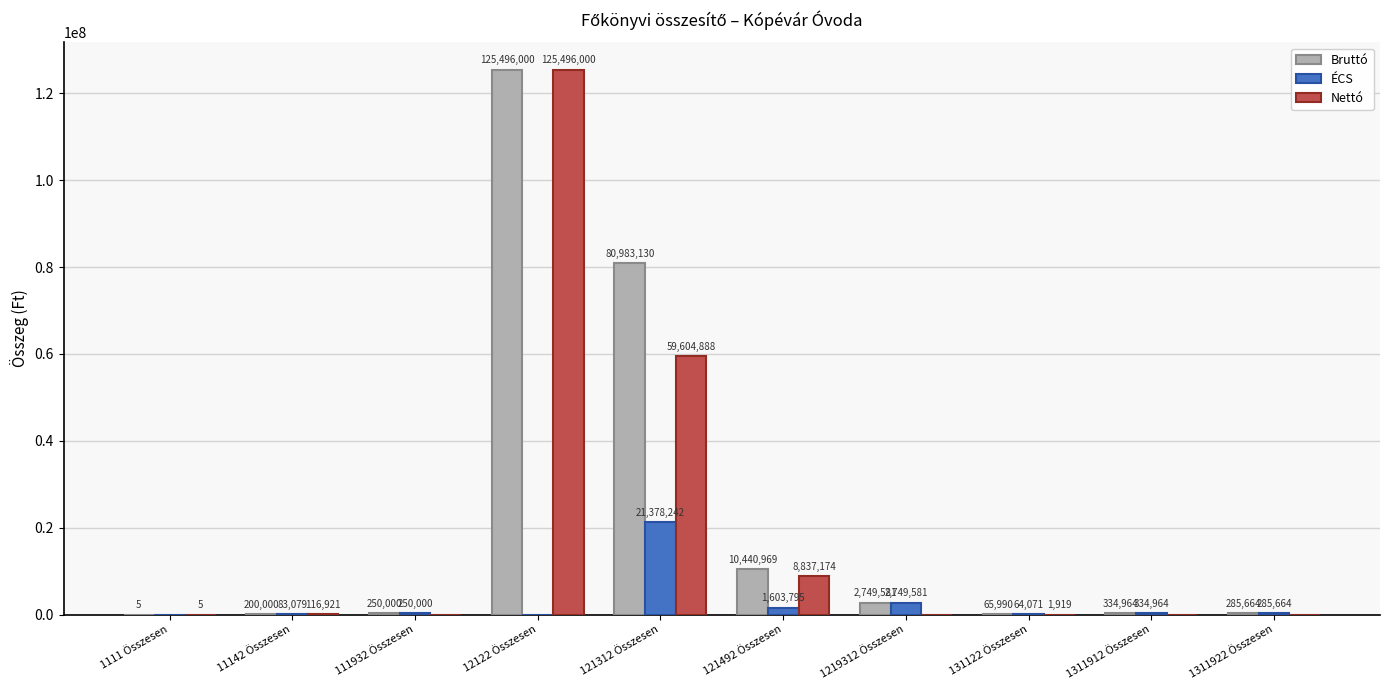

What is the greatest value displayed?

125496000